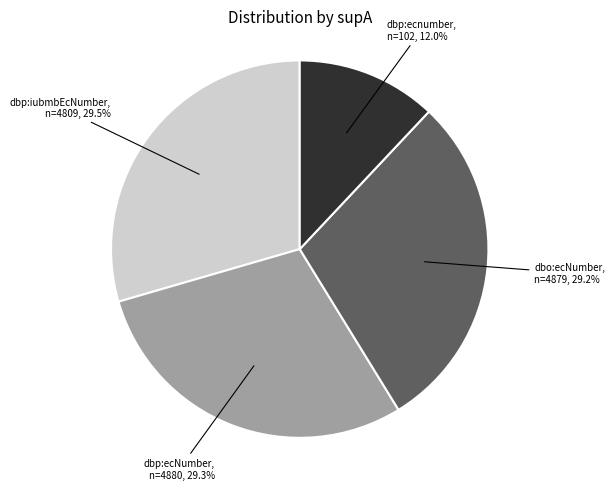

How many segments does this pie chart have?

4